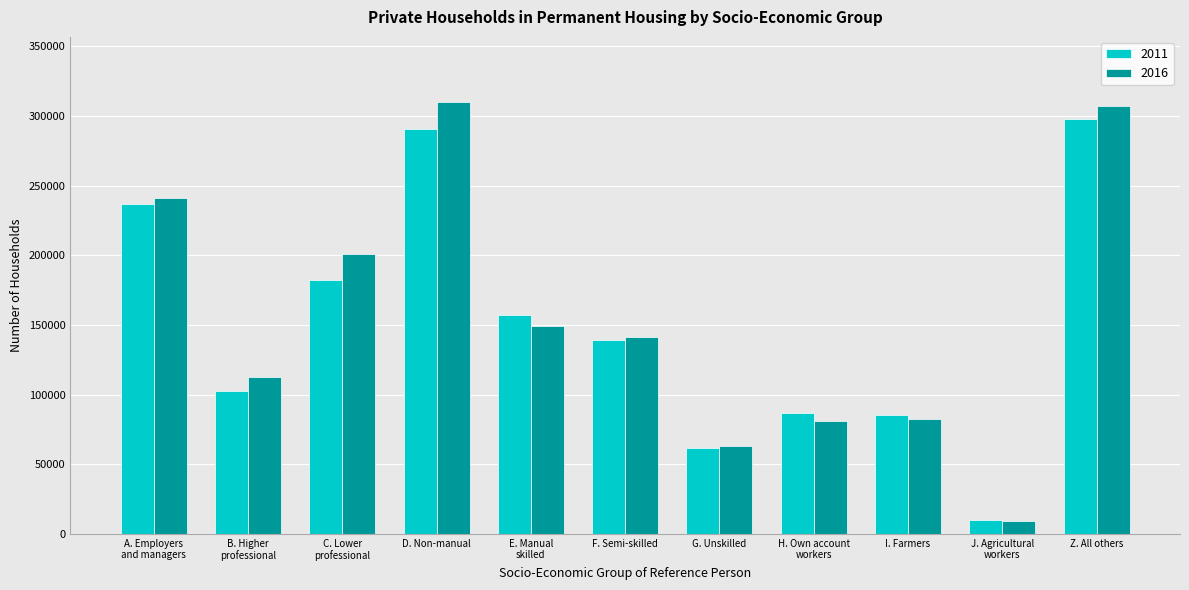

What are all the series names shown in the legend?

2011, 2016